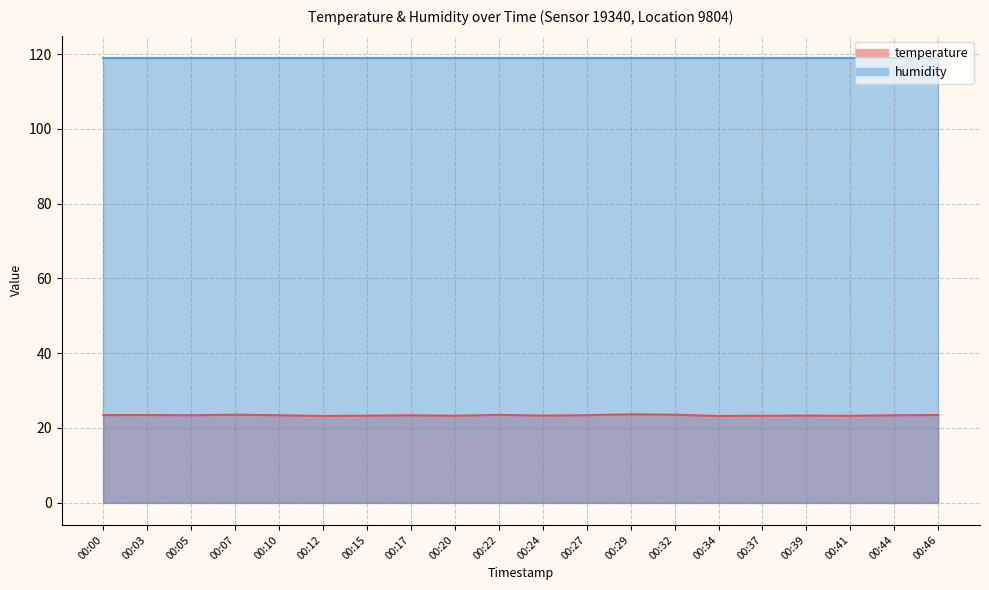

List the labels in order of value, smallest first.

00:12, 00:34, 00:41, 00:20, 00:37, 00:15, 00:39, 00:24, 00:17, 00:05, 00:10, 00:44, 00:27, 00:00, 00:03, 00:46, 00:22, 00:32, 00:07, 00:29